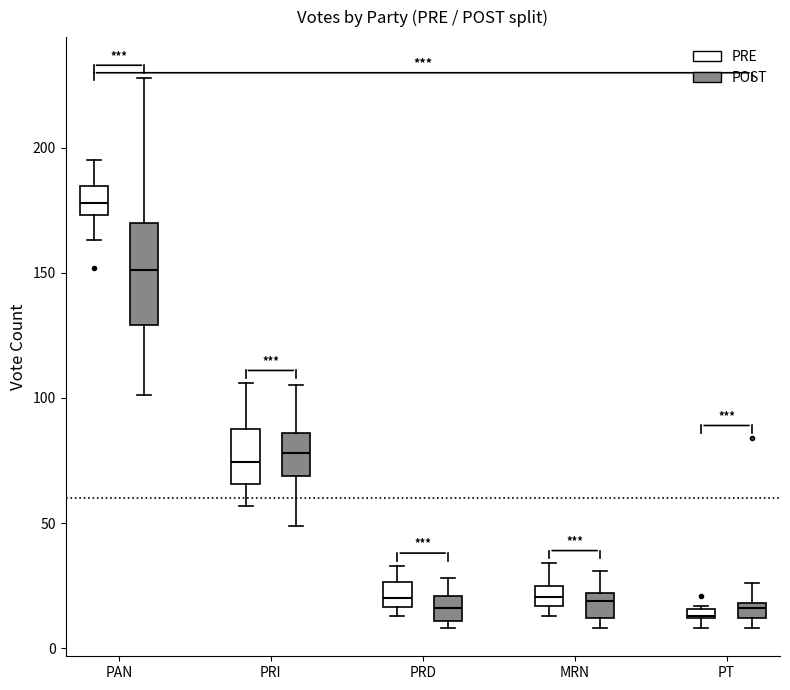

Which box is the tallest, from its lower edge to its upper edge?

PAN (POST)